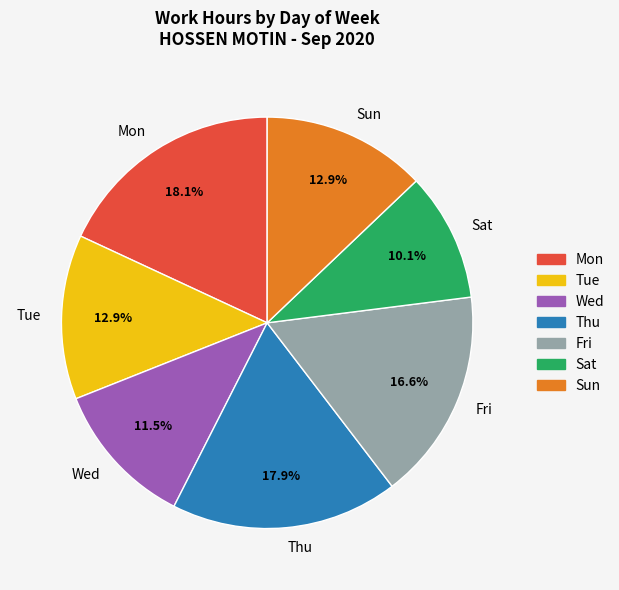

Approximately how many times larger is the value at Tue compared to Wed?

1.1